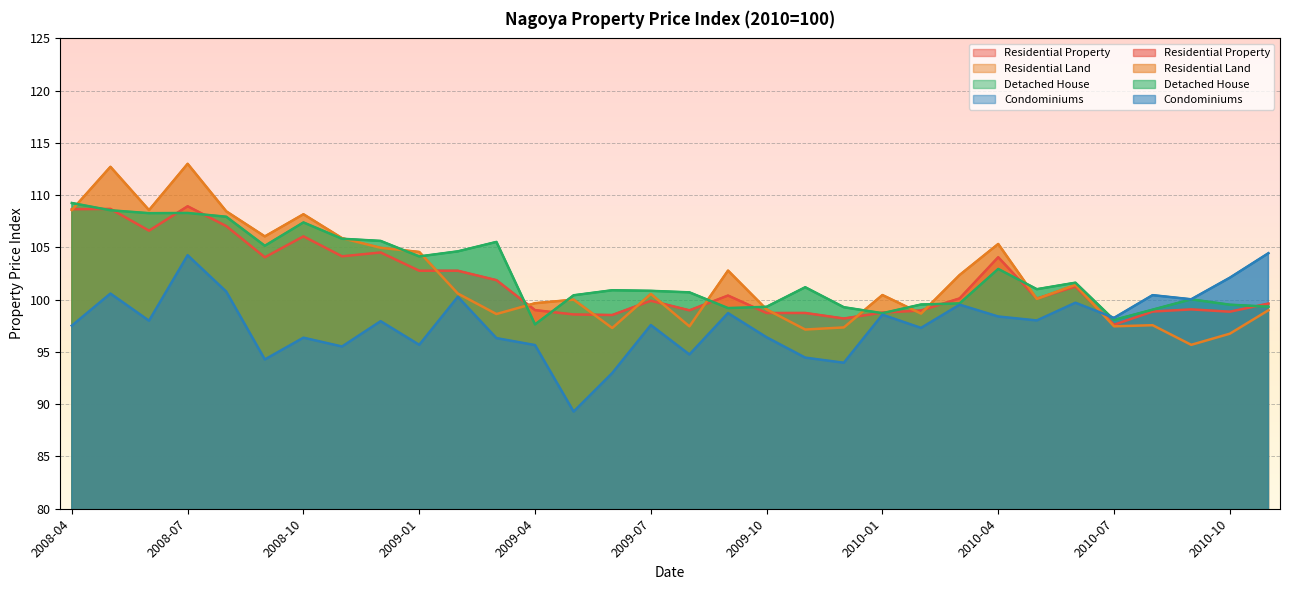

The value of Residential Land at 2010-07 is 147.0. True or false?

False